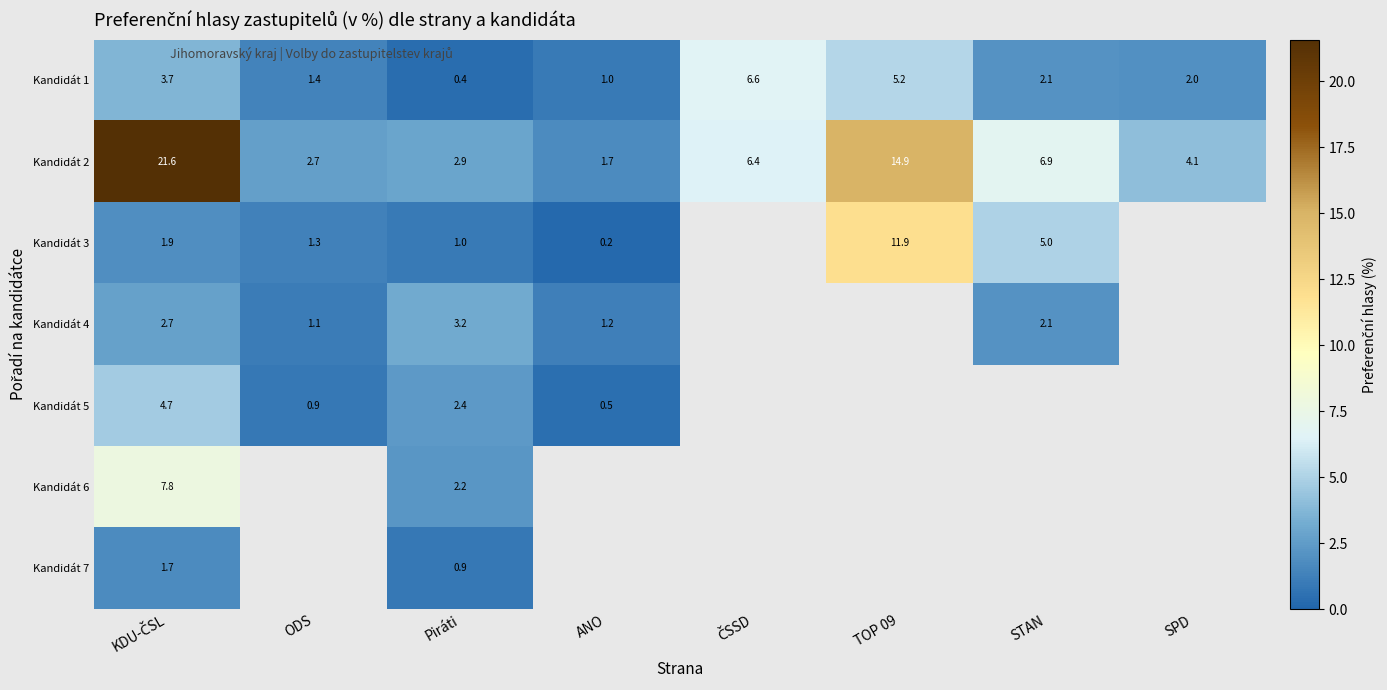

Is the value of Kandidát 2 at Piráti greater than the value of Kandidát 3 at Piráti?

Yes